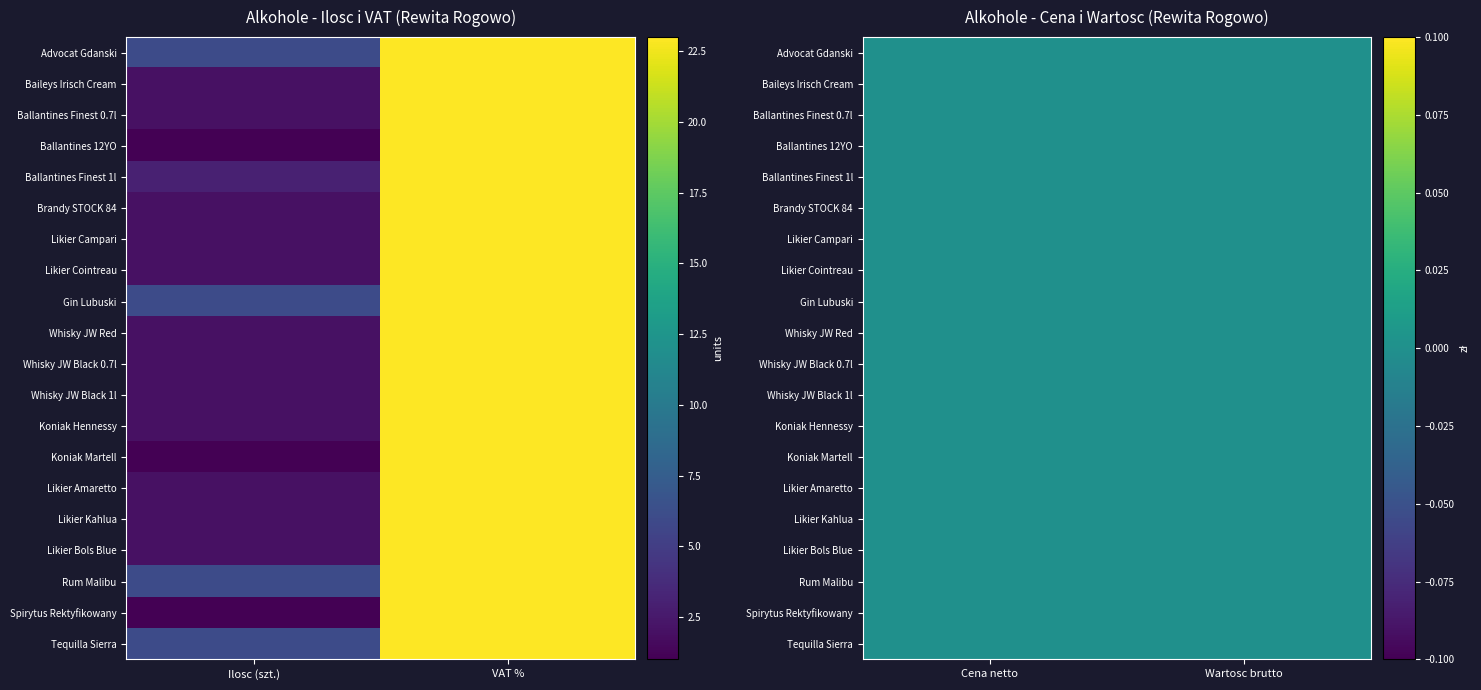

What is the average value of the Ballantines 12YO series?

6